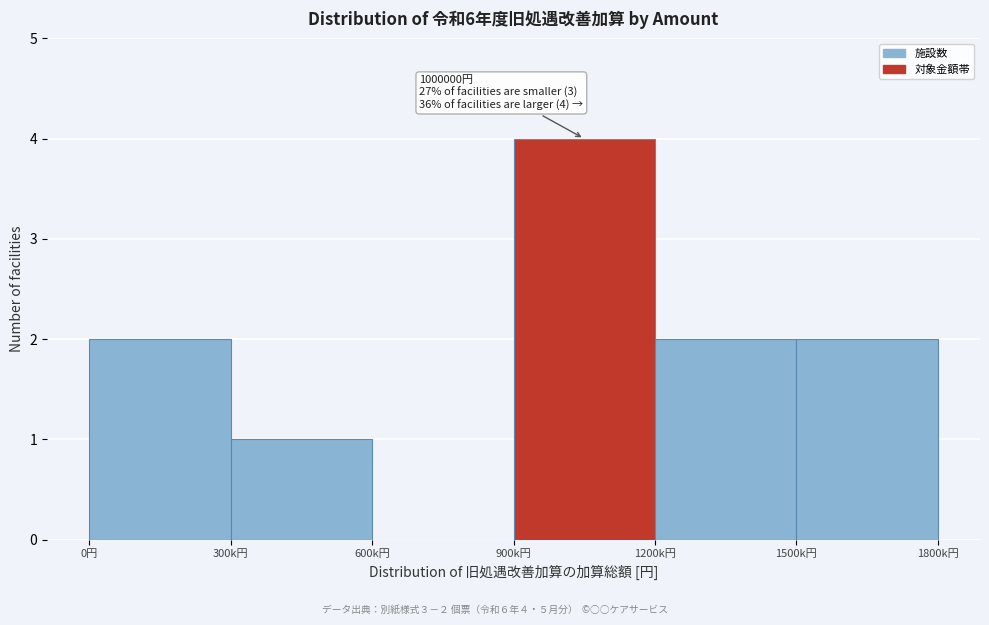

Reading right to left, extract all data points from this chart.

1500k円=2	1200k円=2	900k円=4	600k円=0	300k円=1	0円=2